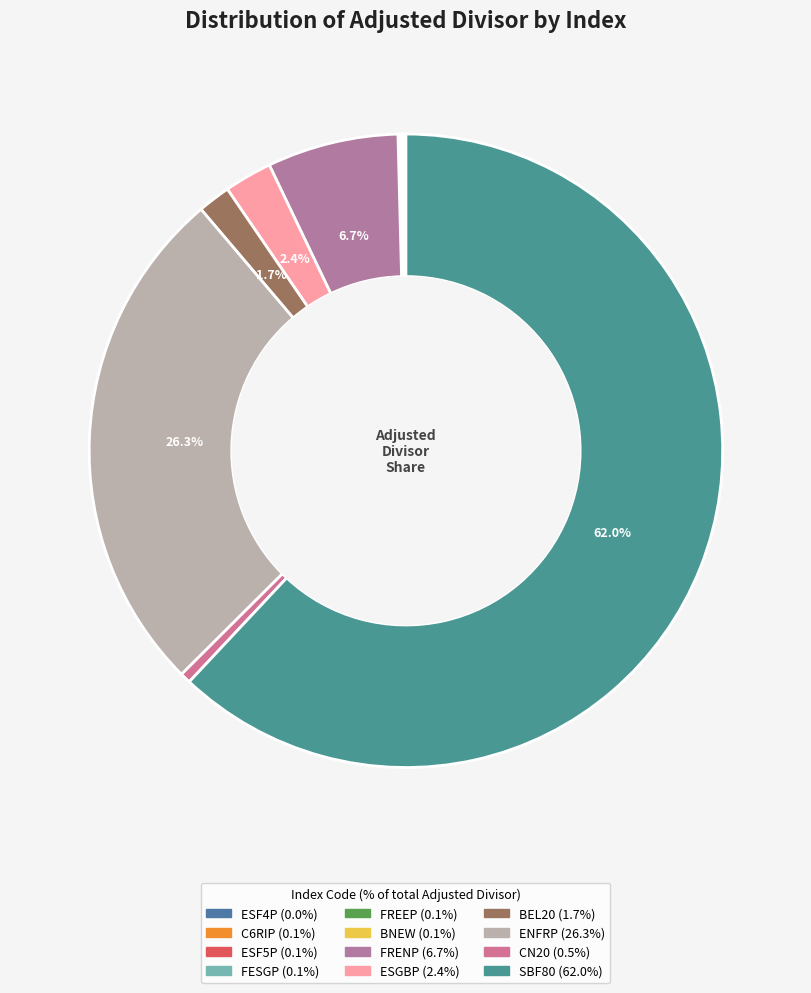

Is the sum of CN20 and ESF5P greater than half?

No